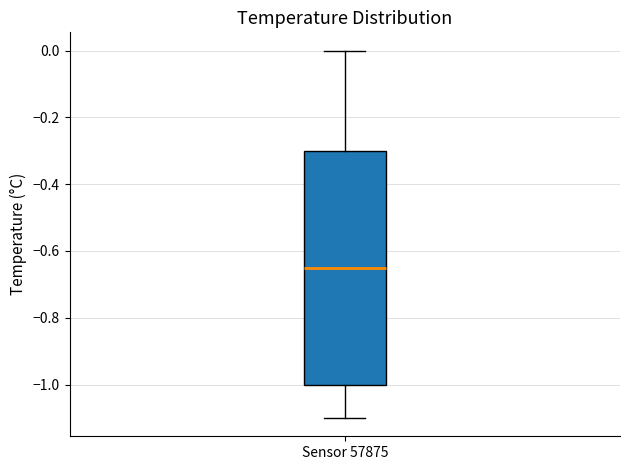

Where does the lower whisker of the box for Sensor 57875 end on the y-axis? The values are not printed on the chart, so give them approximately, as read against the axis.

-1.10